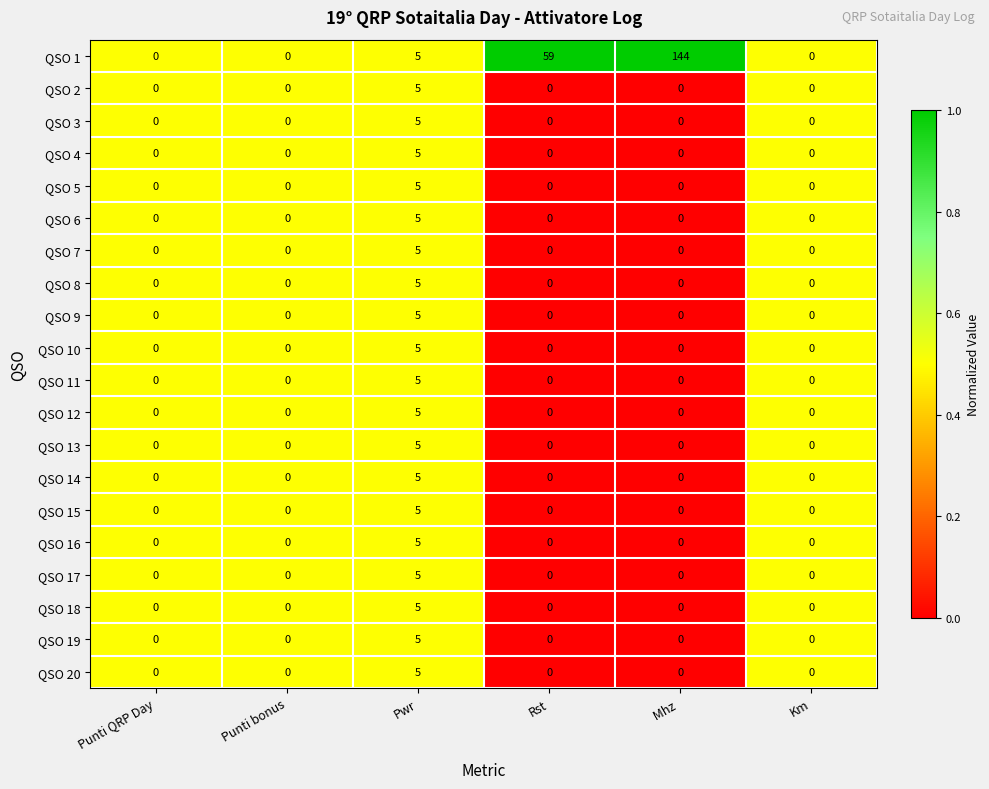

At which category is the sum across all series the highest?

 Mhz 